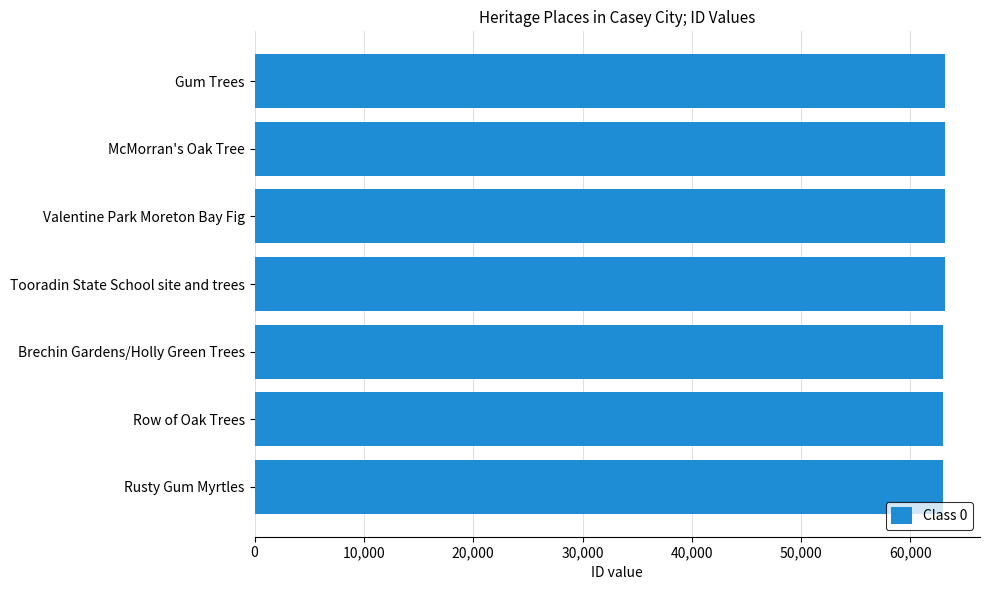

How many distinct data groups are displayed?

1